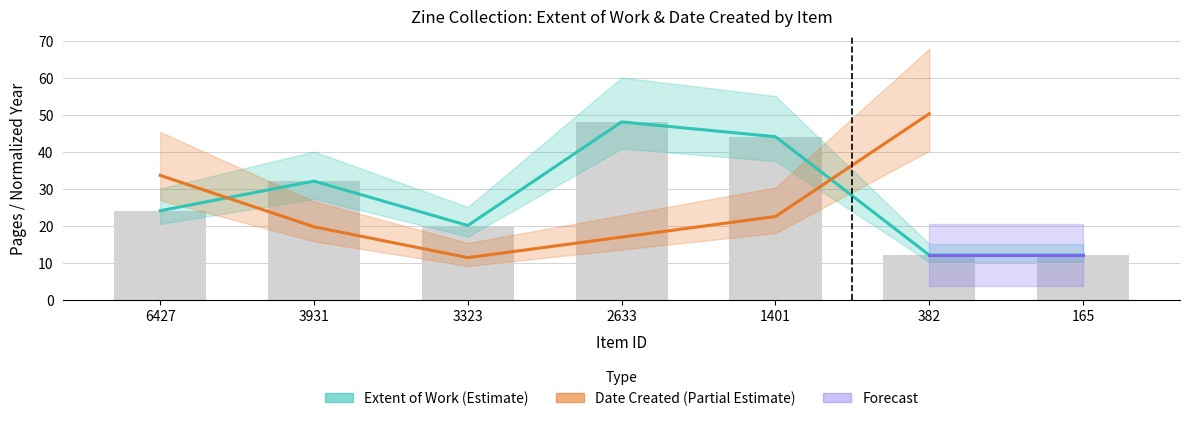

List the labels in order of value, smallest first.

382, 165, 3323, 6427, 3931, 1401, 2633